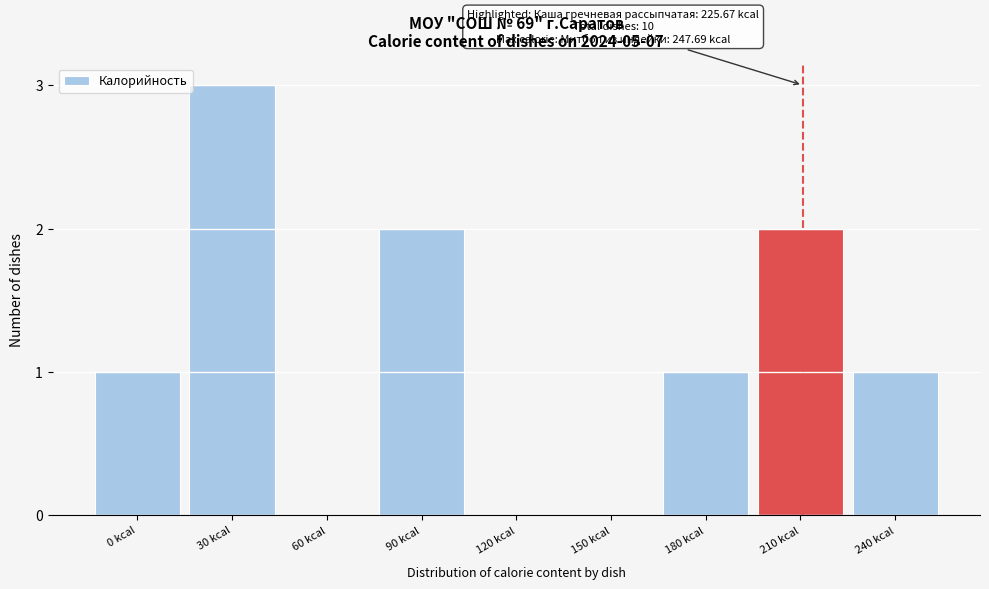

Reading left to right, extract all data points from this chart.

0 kcal=1	30 kcal=3	60 kcal=0	90 kcal=2	120 kcal=0	150 kcal=0	180 kcal=1	210 kcal=2	240 kcal=1